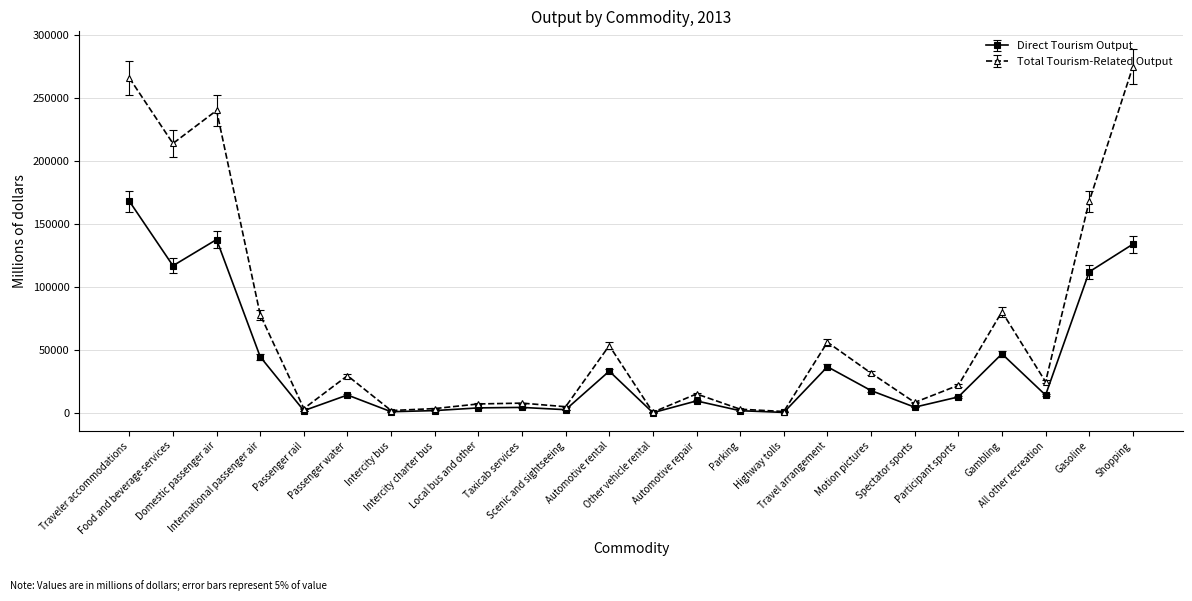

What is the lowest value of the Total Tourism-Related Output series?

915